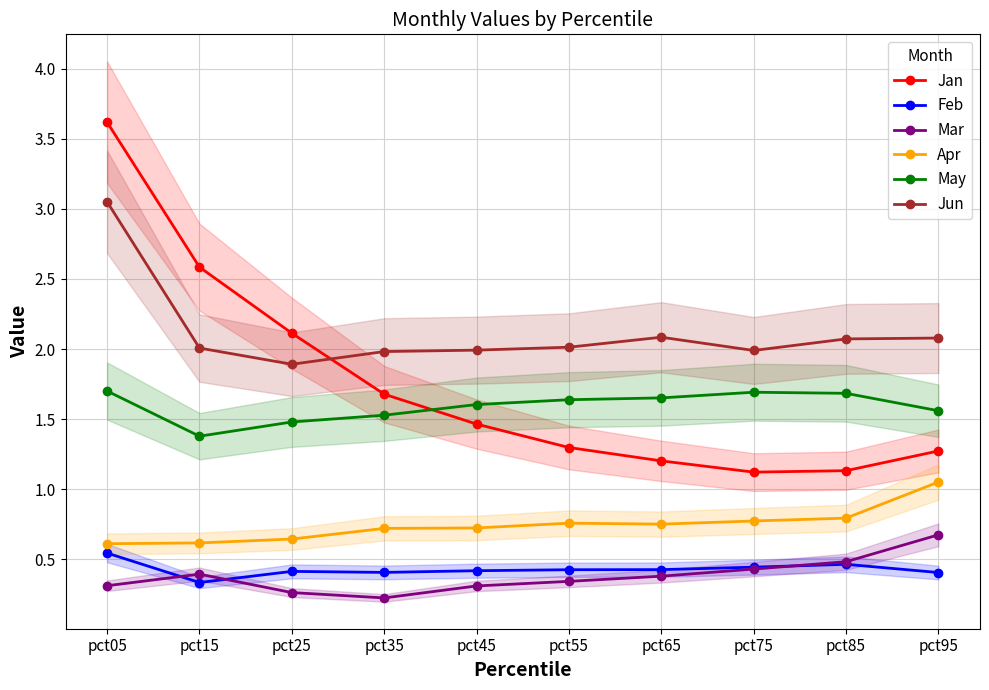

Does the chart have visible grid lines?

Yes